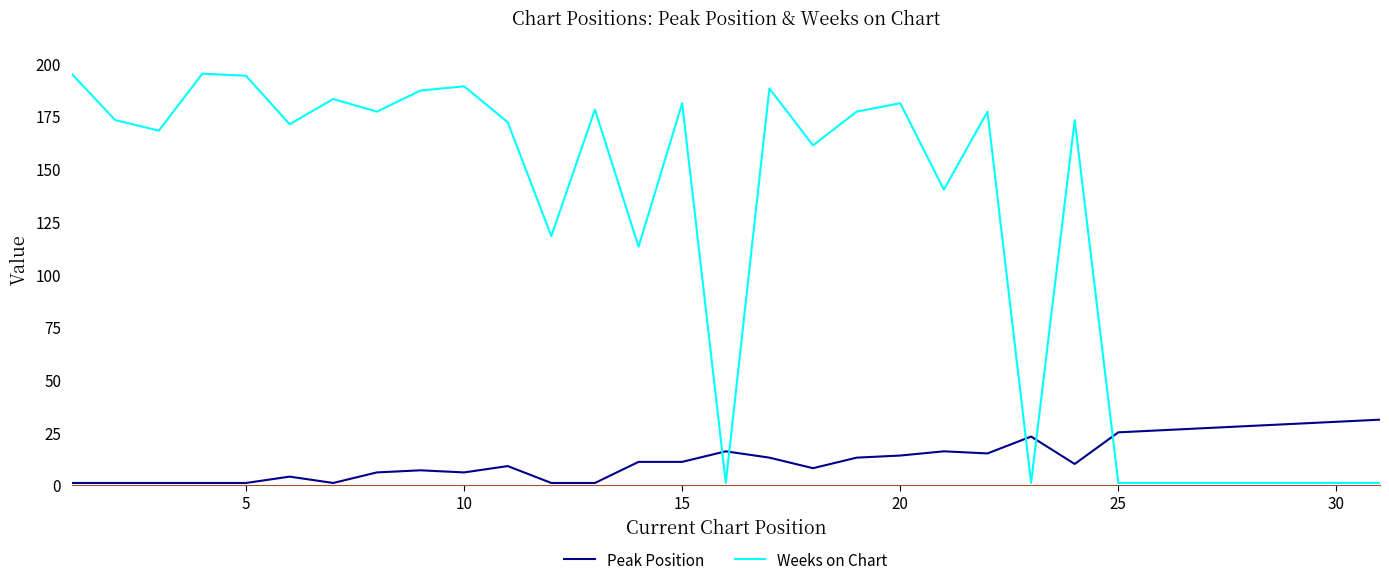

How many intersections are there between Peak Position and Weeks on Chart?

5